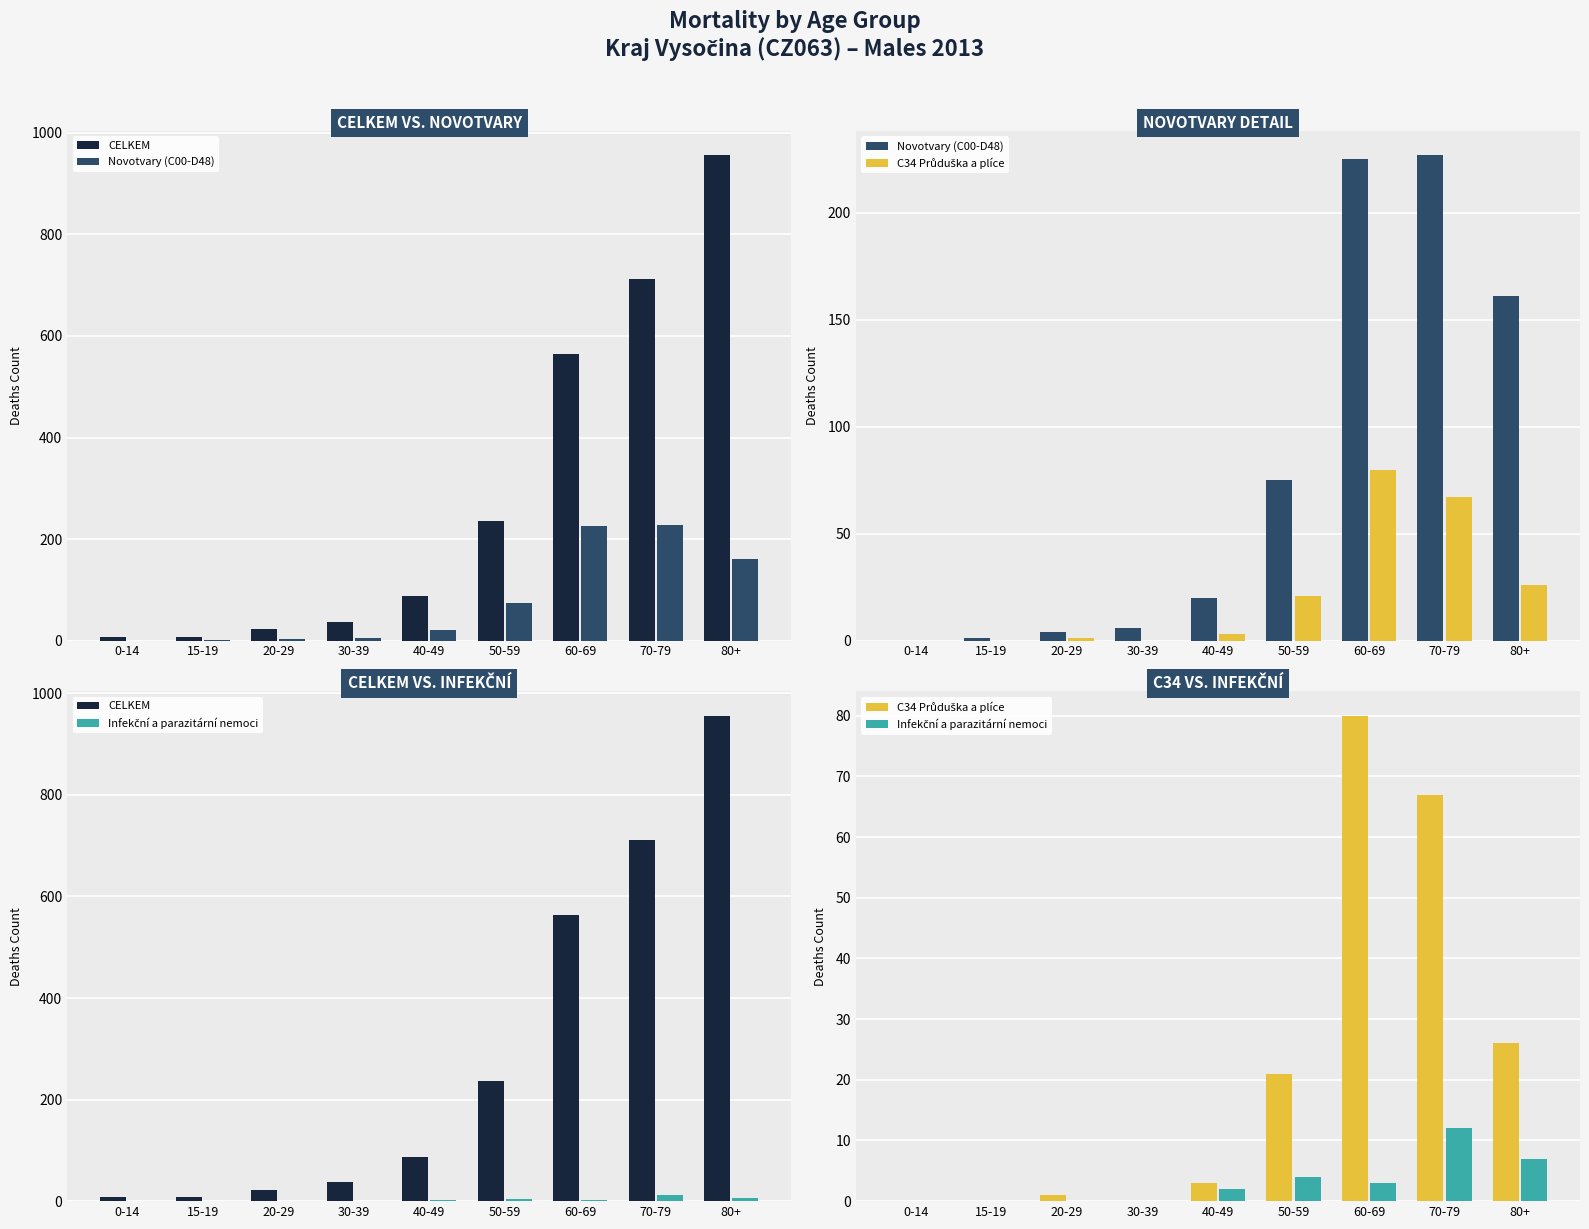

How many data points in Novotvary (C00-D48) are above 20?

4